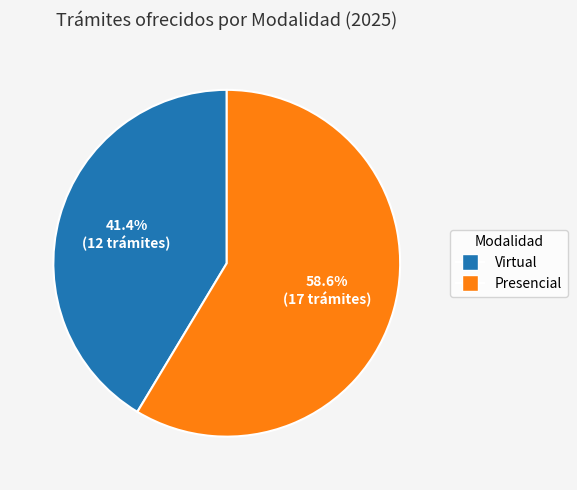

Rank the categories by value from highest to lowest.

Presencial, Virtual